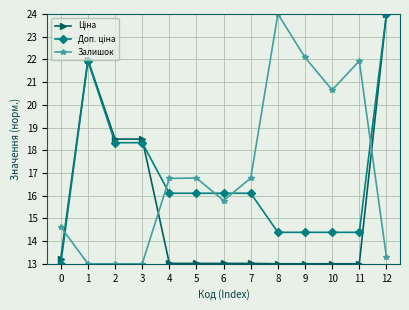

At which category is the sum across all series the highest?

12